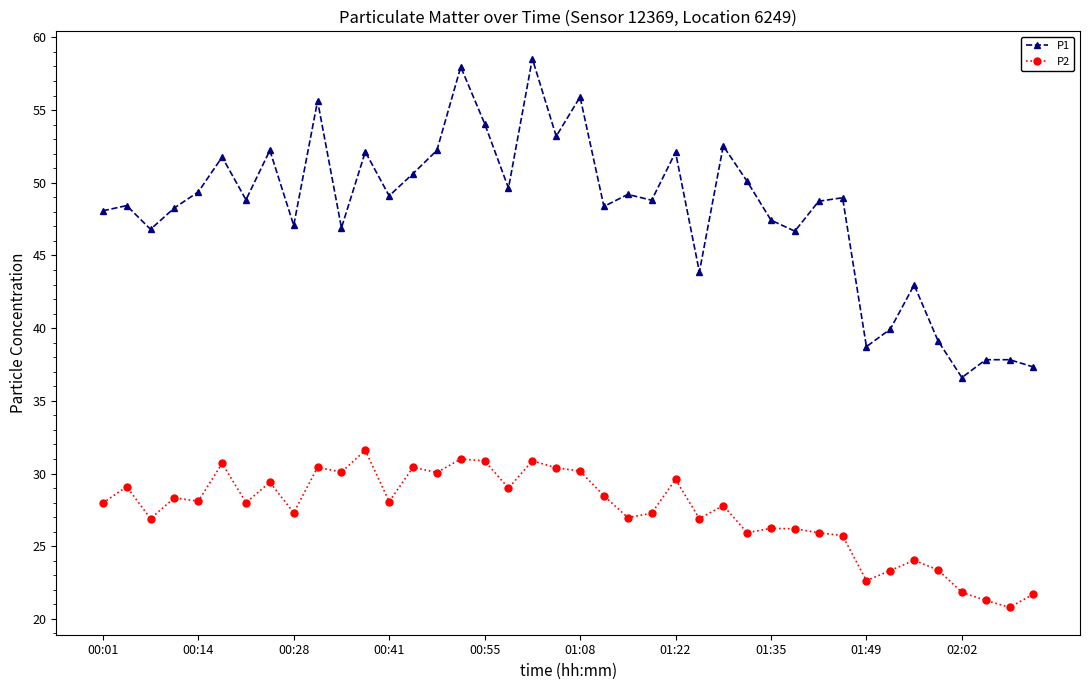

Which series has the widest spread of values?

P1